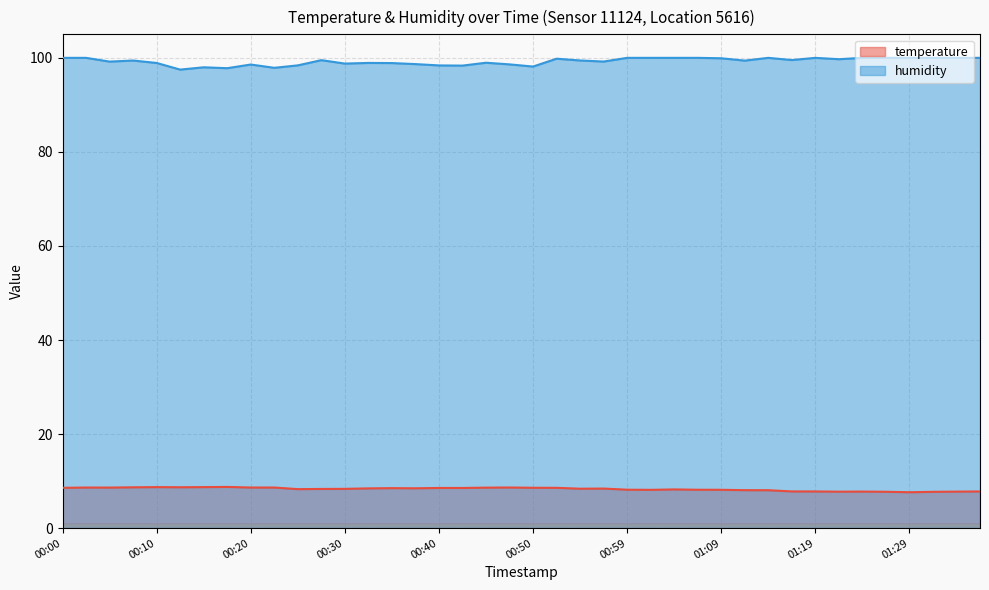

True or false: humidity has a value of 132.3 at 00:22.

False